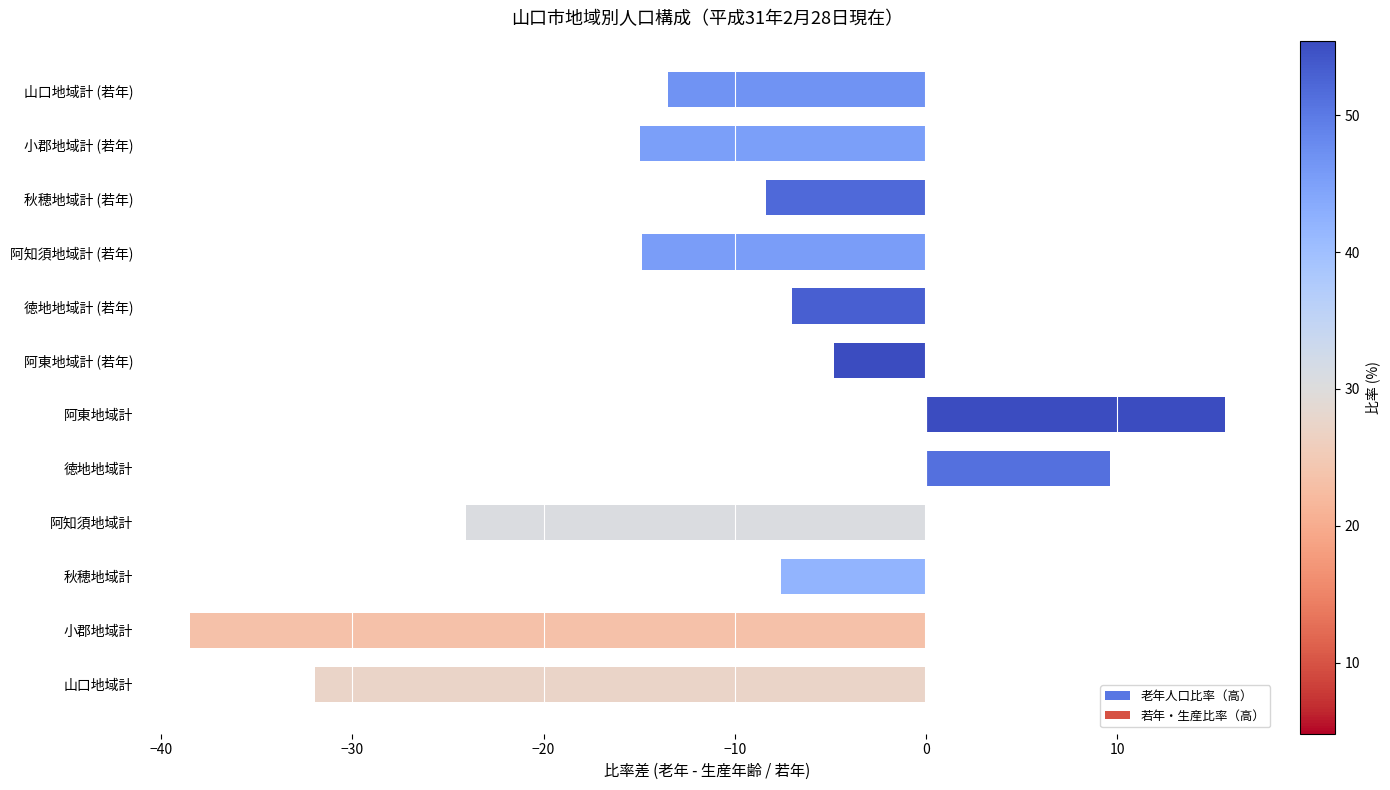

Count the number of categories in the chart.

12